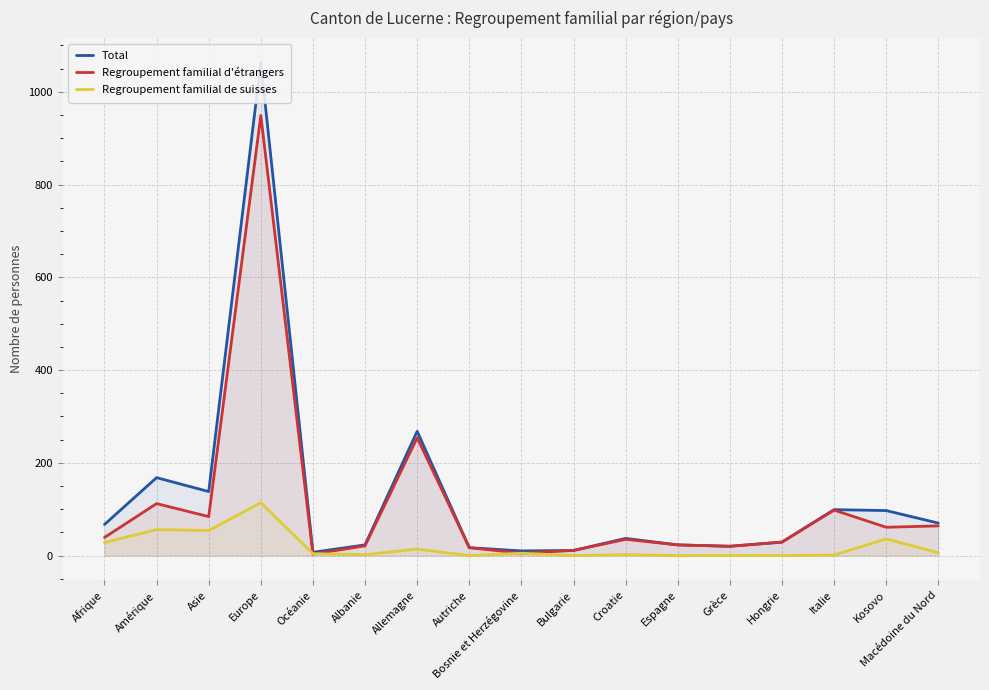

Reading left to right, transcribe all the data shown in this chart.

Total: Afrique=67	Amérique=168	Asie=138	Europe=1063	Océanie=7	Albanie=23	Allemagne=268	Autriche=17	Bosnie et Herzégovine=10	Bulgarie=11	Croatie=37	Espagne=23	Grèce=20	Hongrie=29	Italie=99	Kosovo=97	Macédoine du Nord=70
Regroupement familial d'étrangers: Afrique=39	Amérique=112	Asie=84	Europe=949	Océanie=3	Albanie=21	Allemagne=254	Autriche=17	Bosnie et Herzégovine=5	Bulgarie=11	Croatie=35	Espagne=23	Grèce=20	Hongrie=29	Italie=98	Kosovo=61	Macédoine du Nord=64
Regroupement familial de suisses: Afrique=28	Amérique=56	Asie=54	Europe=114	Océanie=4	Albanie=2	Allemagne=14	Autriche=0	Bosnie et Herzégovine=5	Bulgarie=0	Croatie=2	Espagne=0	Grèce=0	Hongrie=0	Italie=1	Kosovo=36	Macédoine du Nord=6